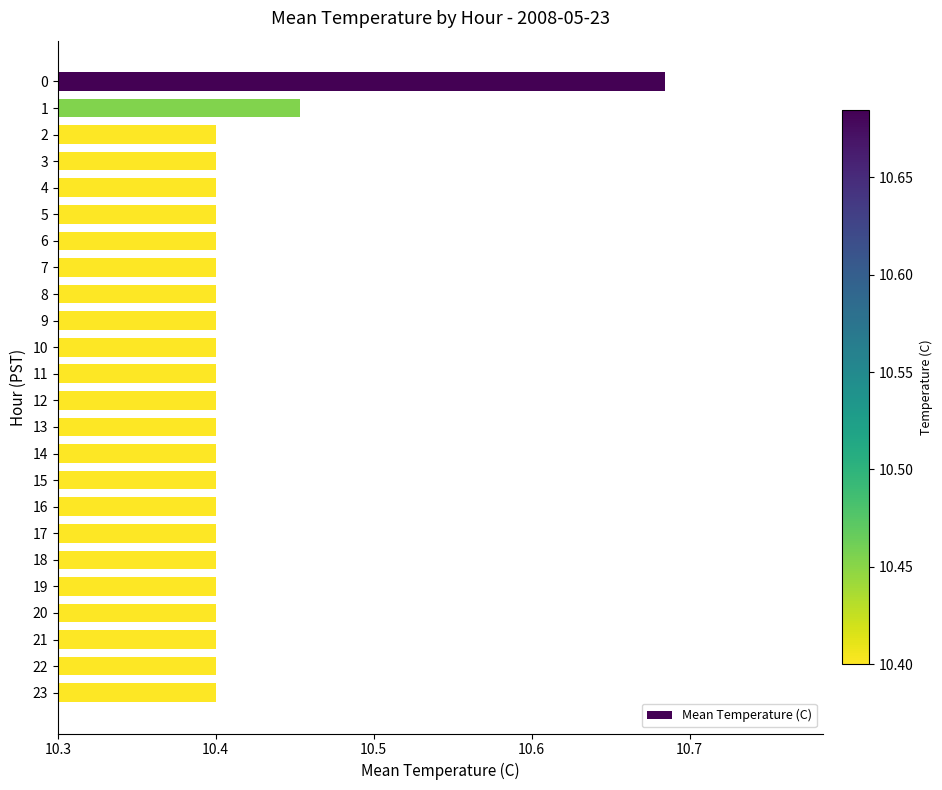

Count the values in the range 10 to 11.

24